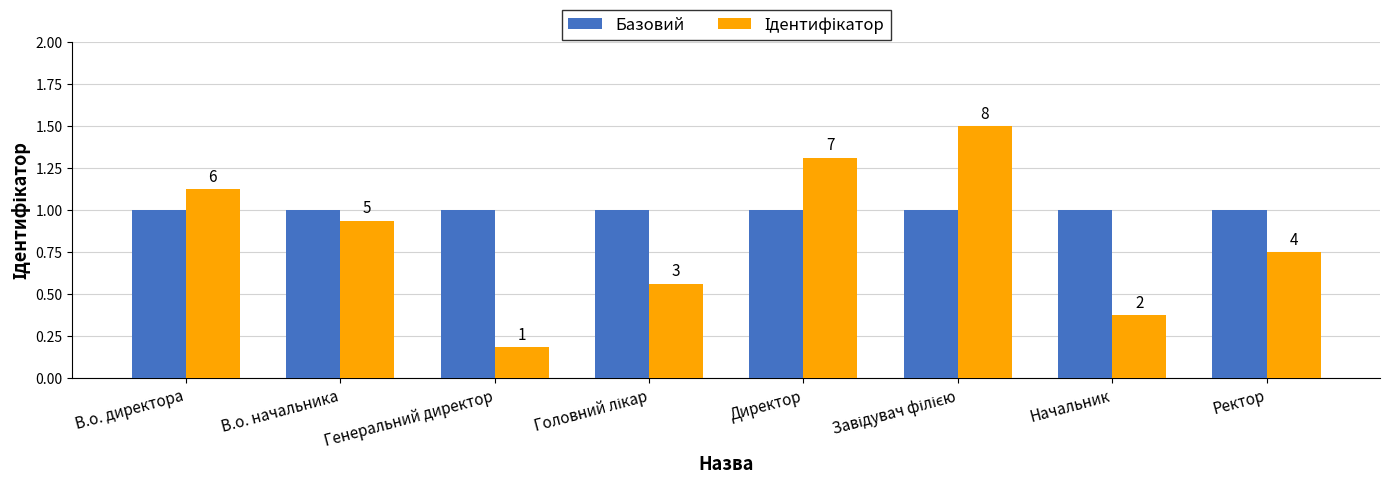

How many groups of bars are there?

8